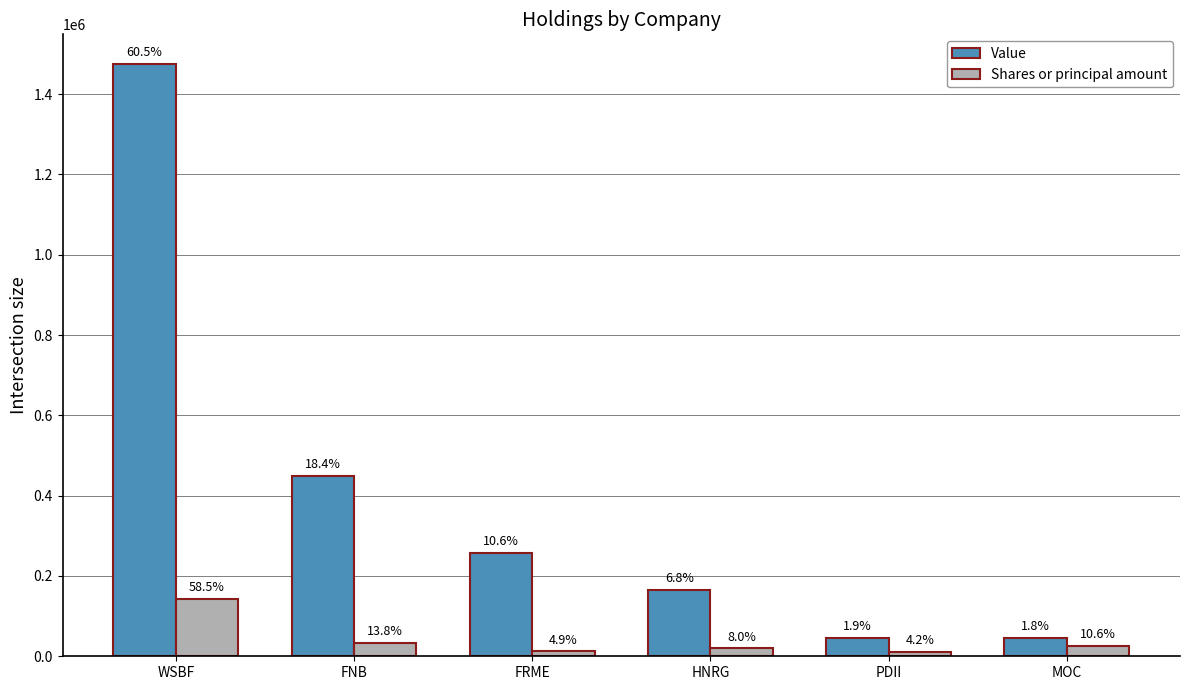

How many bars are there in each group?

2